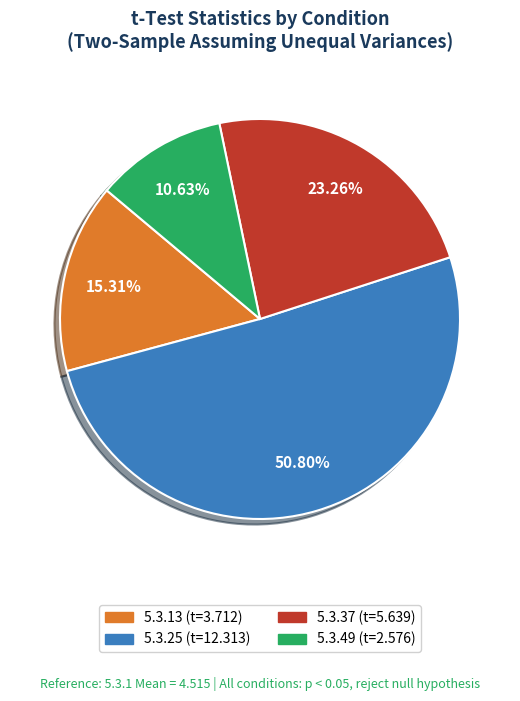

Which slice is the smallest?

5.3.49